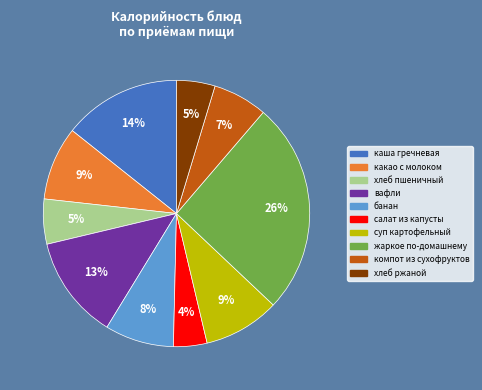

To the nearest percent, what is the average slice percentage?

10%